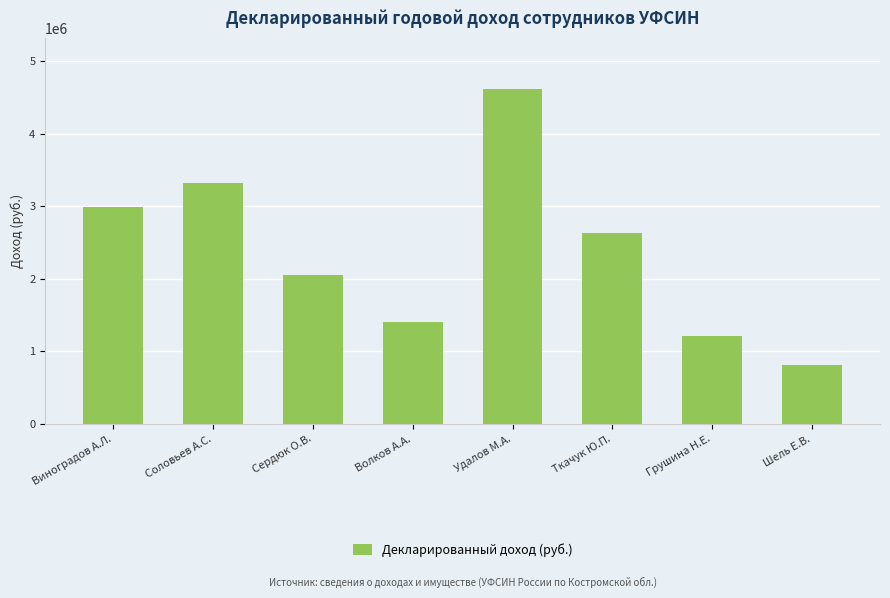

What is the difference between the maximum and minimum values?

3806988.8